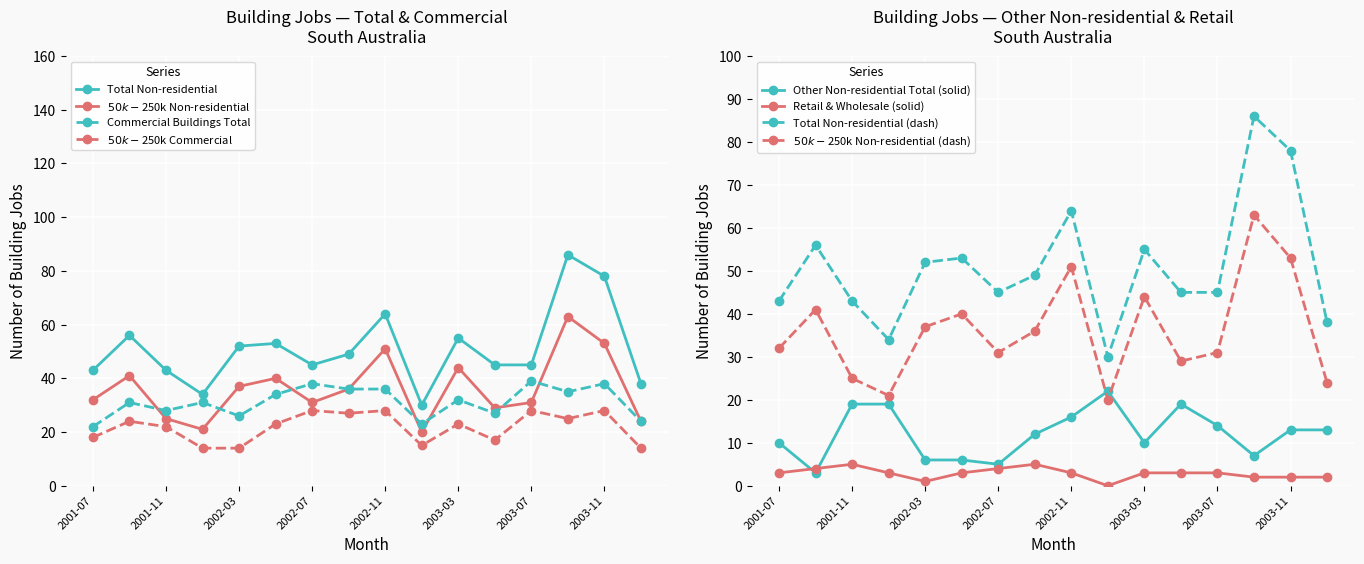

True or false: $50k-$250k Commercial and Total Non-residential intersect in this chart.

False